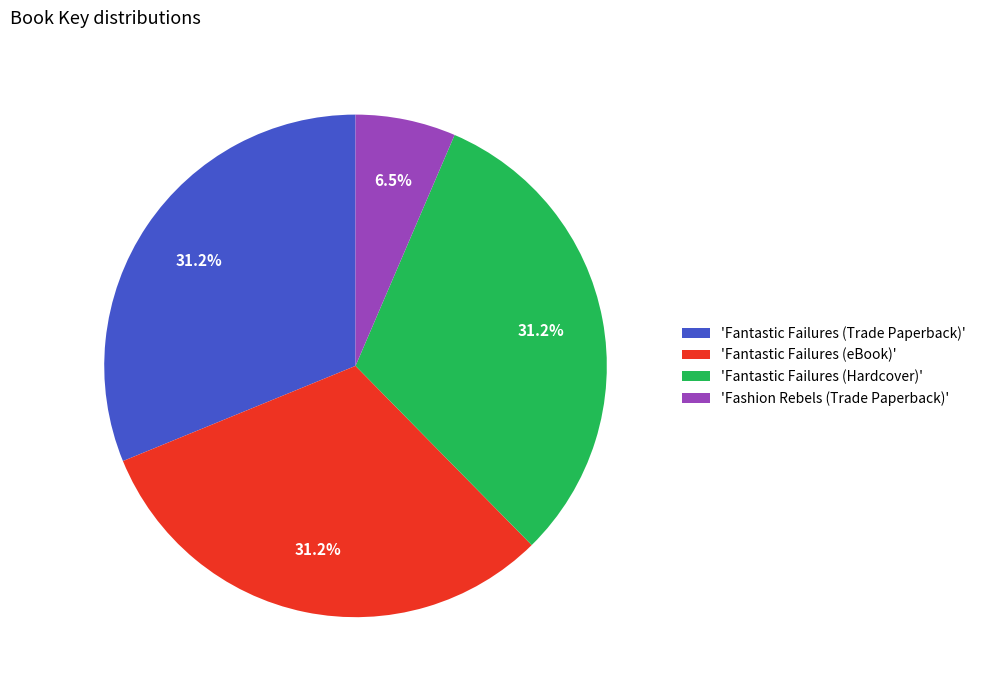

Approximately how many times larger is the value at 'Fantastic Failures (Hardcover)' compared to 'Fashion Rebels (Trade Paperback)'?

4.8